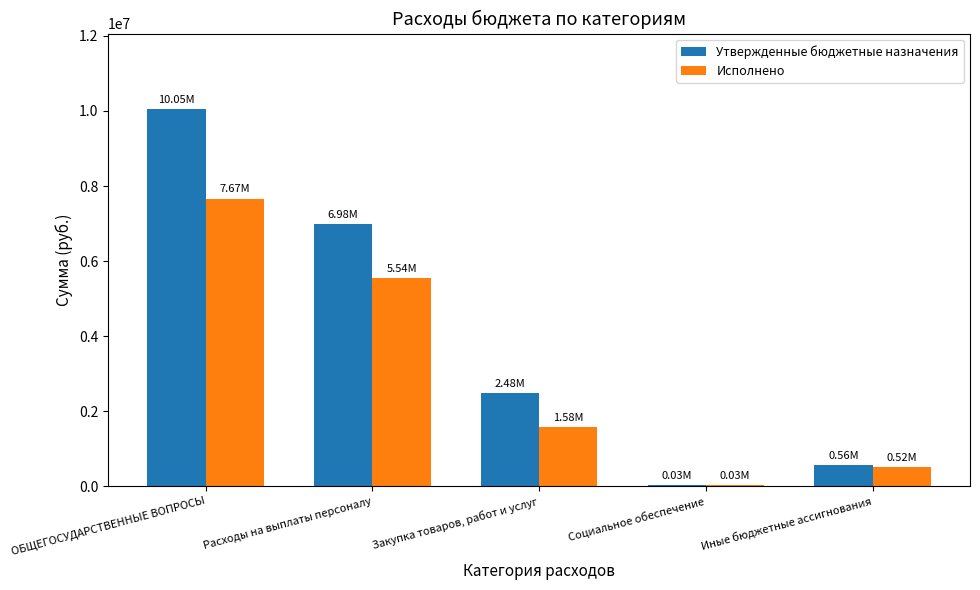

What is the sum of all Утвержденные бюджетные назначения values?

20103800.0